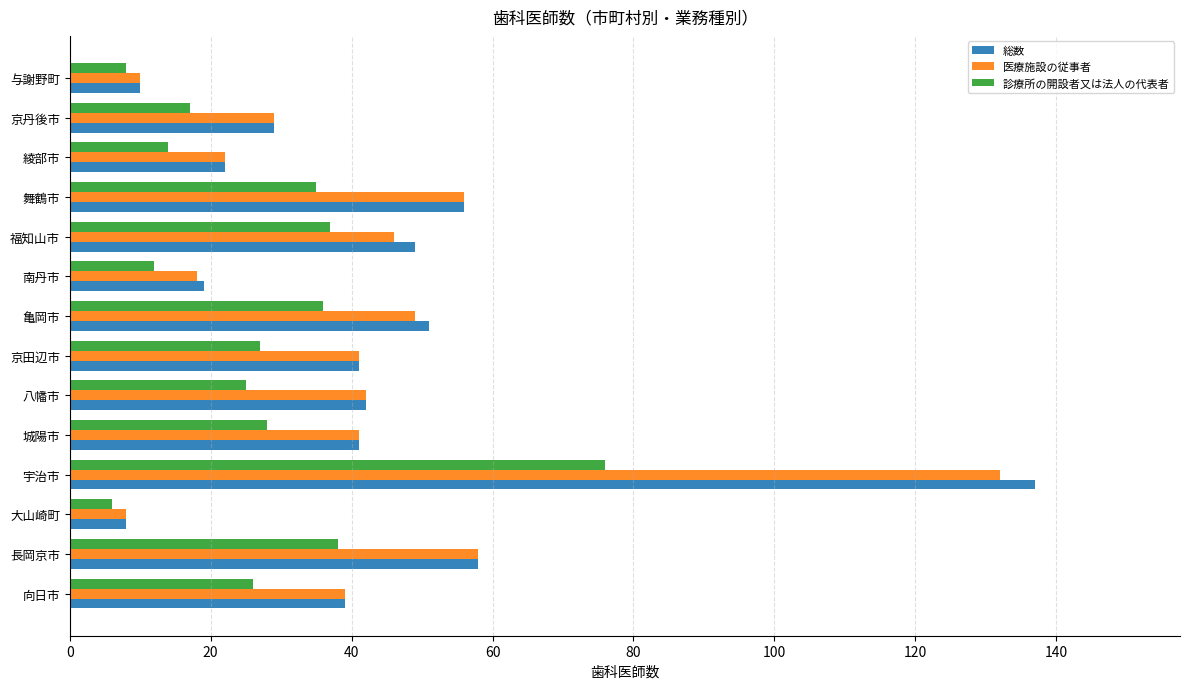

The 診療所の開設者又は法人の代表者 series shows 27 at 京田辺市. True or false?

True